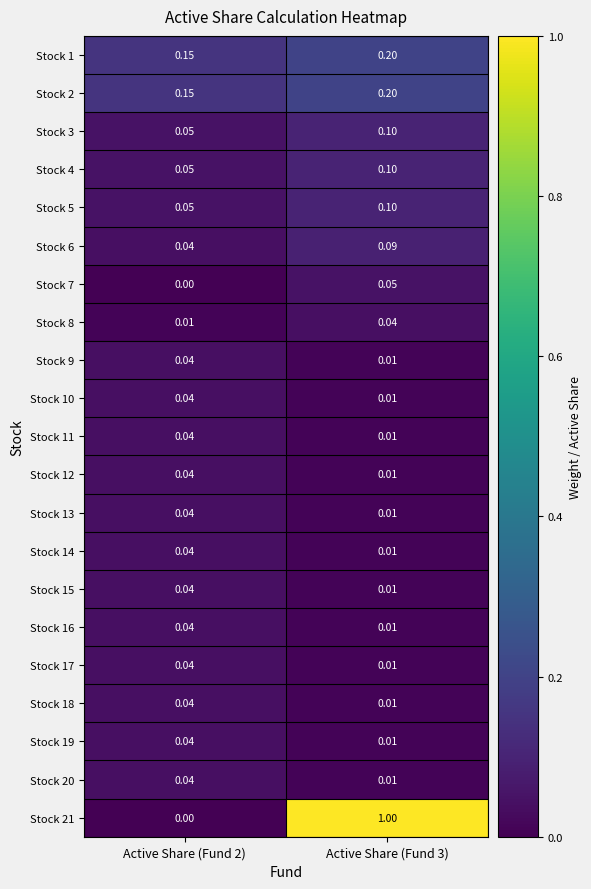

Which has a higher value, Active Share (Fund 2) or Active Share (Fund 3)?

Active Share (Fund 3)